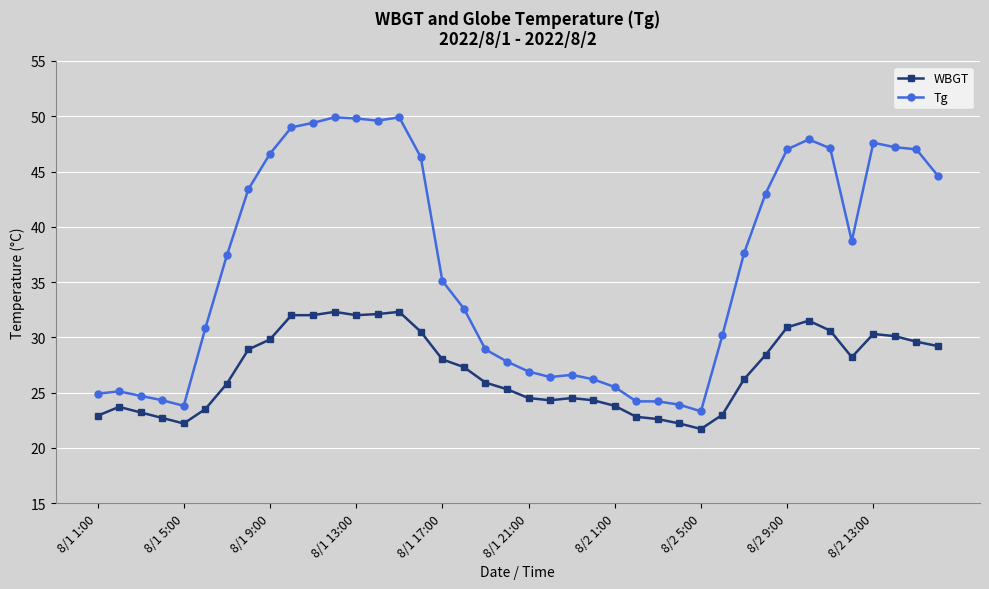

What is the highest value of the Tg series?

49.9